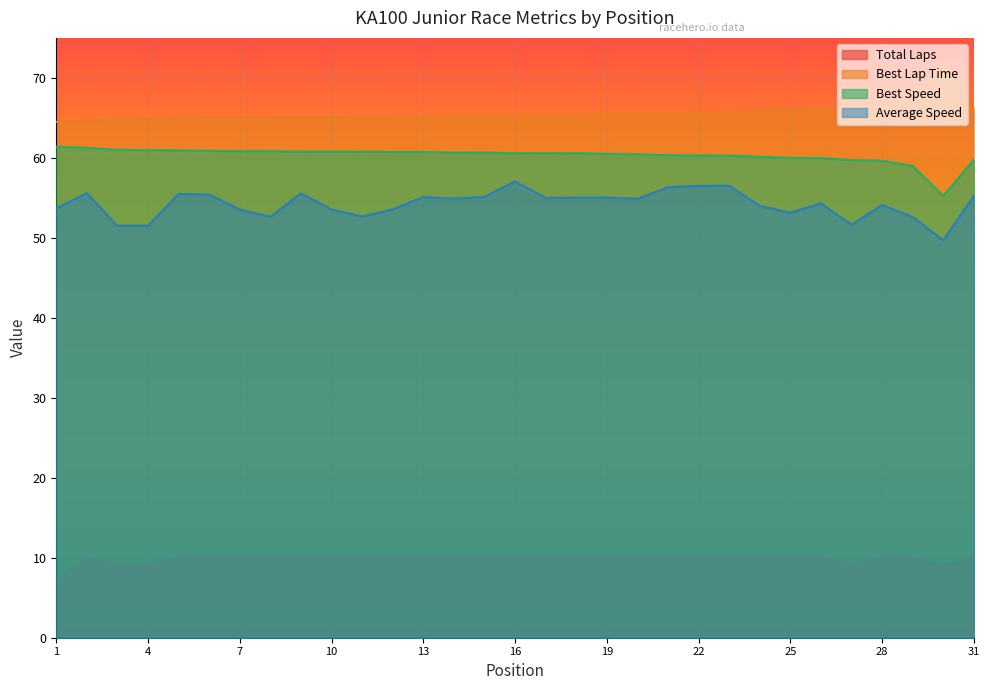

In Average Speed, how many points are lower than both neighbors (excluding endpoints)?

9